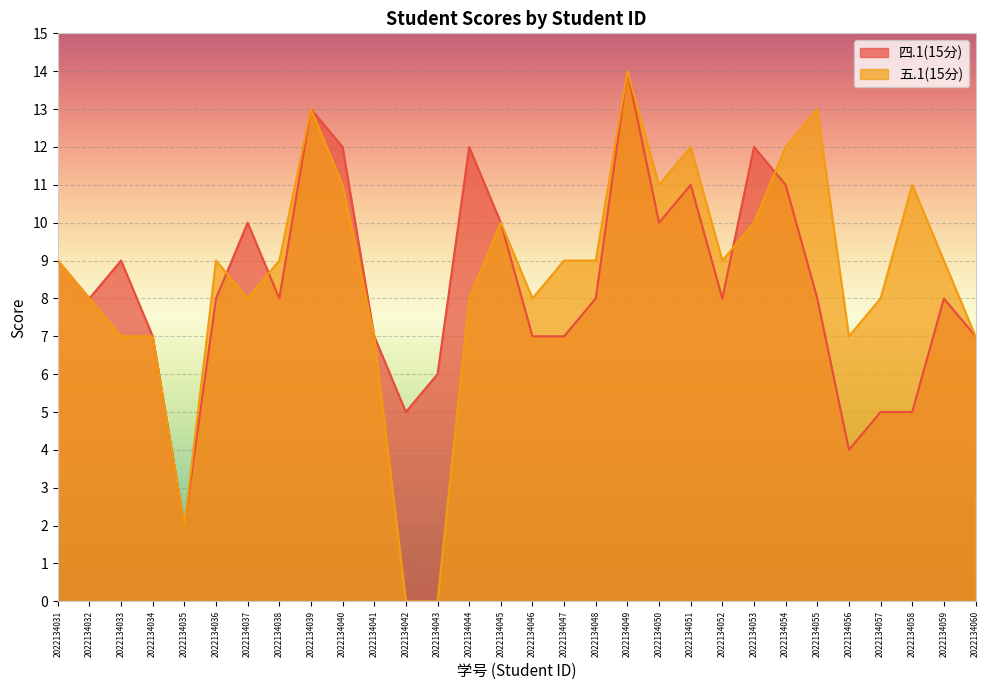

What is the sum of the 四.1(15分) values at 2022134040 and 2022134052?

20